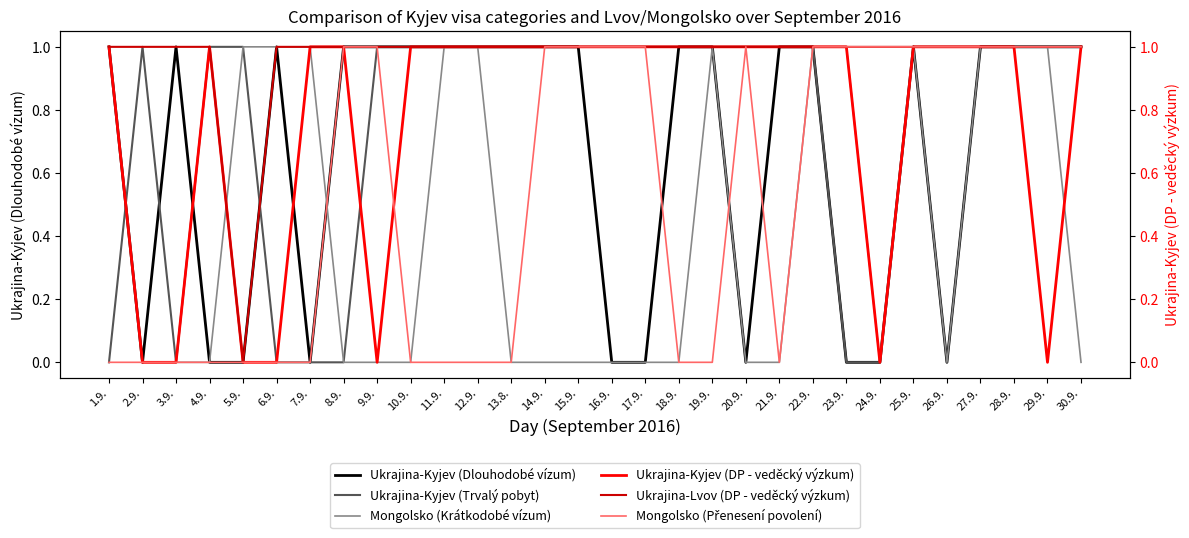

Reading left to right, list all the values displayed in this chart.

Ukrajina-Kyjev (Dlouhodobé vízum): 1	0	1	0	0	1	0	1	1	1	1	1	1	1	1	0	0	1	1	0	1	1	0	0	1	0	1	1	1	1
Ukrajina-Kyjev (Trvalý pobyt): 0	1	0	1	1	0	0	0	1	1	1	1	1	1	1	1	1	1	1	1	1	1	0	0	1	1	1	1	1	1
Mongolsko (Krátkodobé vízum): 1	0	0	0	1	1	1	0	0	0	1	1	0	0	0	0	0	0	1	0	0	1	1	0	1	0	1	1	1	0
Ukrajina-Kyjev (DP - veděcký výzkum): 1	0	0	1	0	0	1	1	0	1	1	1	1	1	1	1	1	1	1	1	1	1	1	0	1	1	1	1	0	1
Ukrajina-Lvov (DP - veděcký výzkum): 1	1	1	1	0	1	1	1	1	1	1	1	1	1	1	1	1	1	1	1	1	1	1	1	1	1	1	1	1	1
Mongolsko (Přenesení povolení): 0	0	0	0	0	0	0	1	1	0	0	0	0	1	1	1	1	0	0	1	0	1	1	1	1	1	1	1	1	1